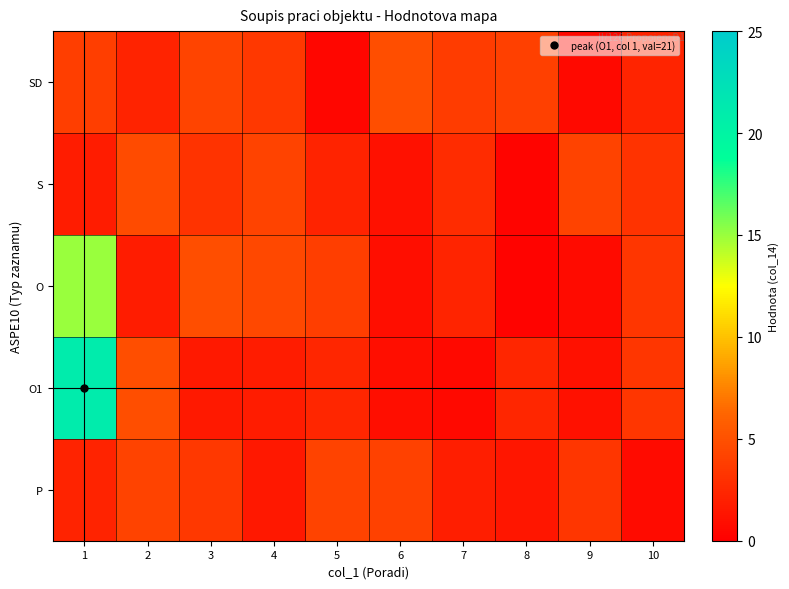

At how many categories does at least one series exceed 3?

10